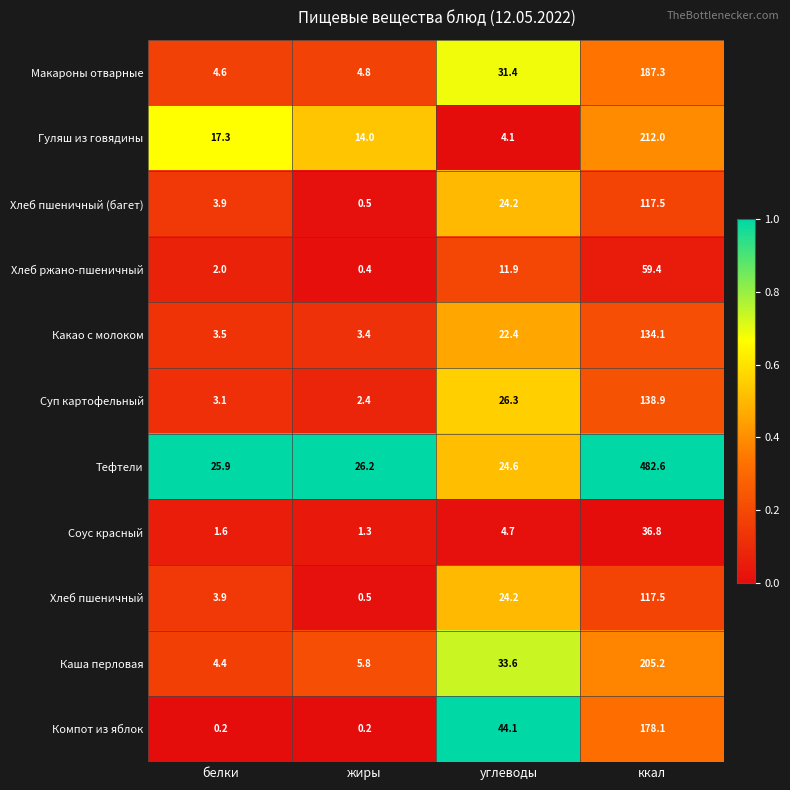

Where is Хлеб пшеничный nearest to the value 59?

углеводы